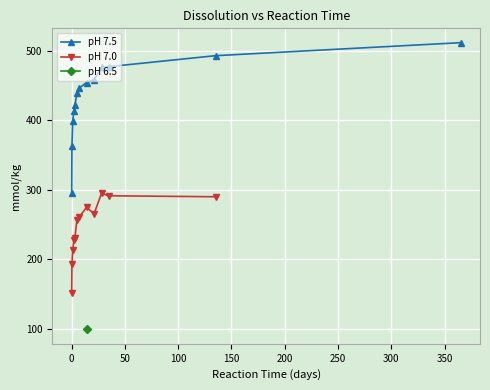

How many data points in pH 7.5 are less than 446?

6